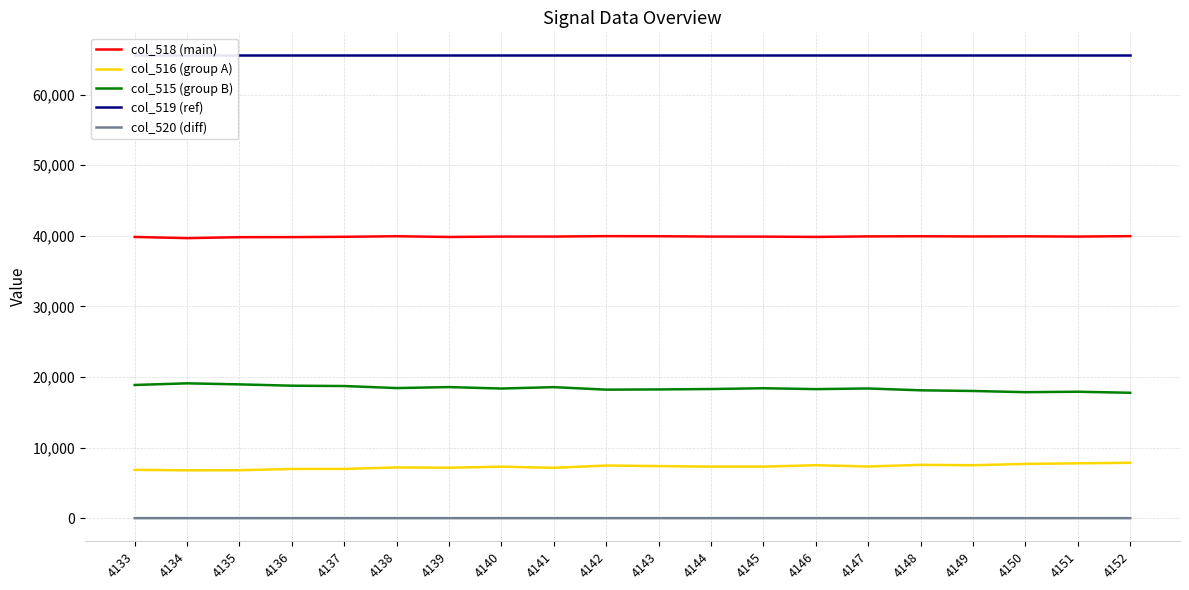

At which label is col_518 (main) closest to 39803?

4136